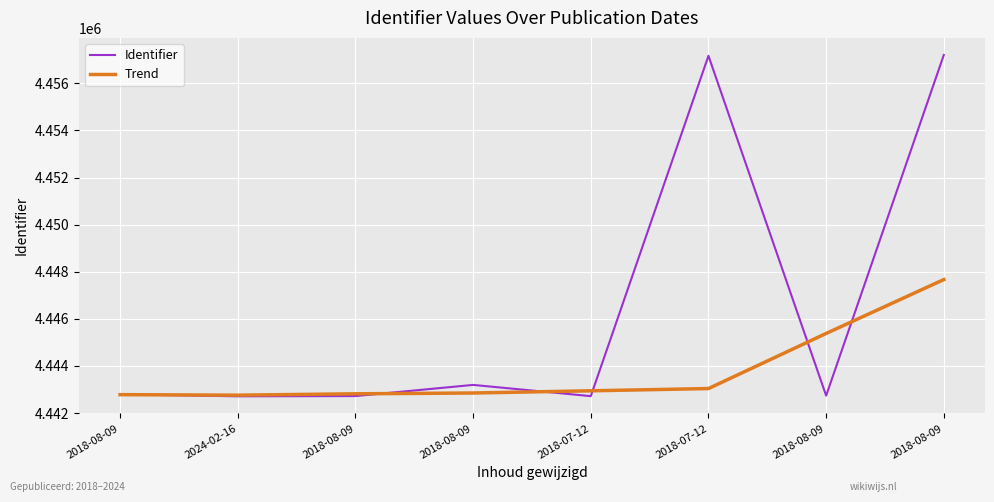

How many lines are shown in the chart?

2